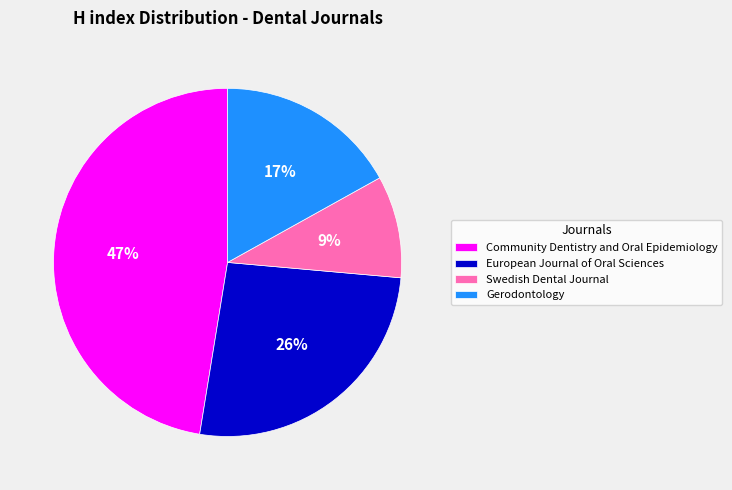

Is the sum of European Journal of Oral Sciences and Gerodontology greater than half?

No